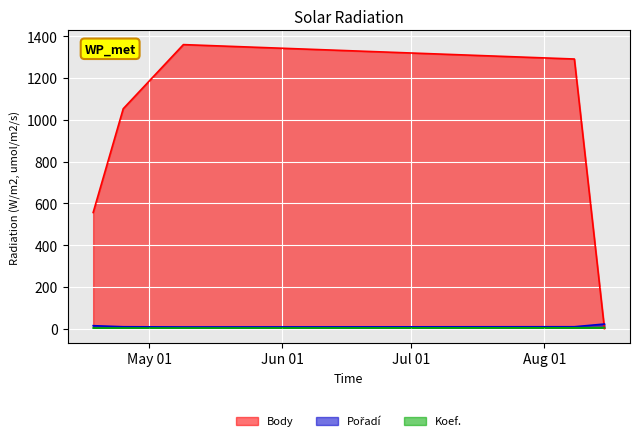

How many intersections are there between Body and Koef.?

1